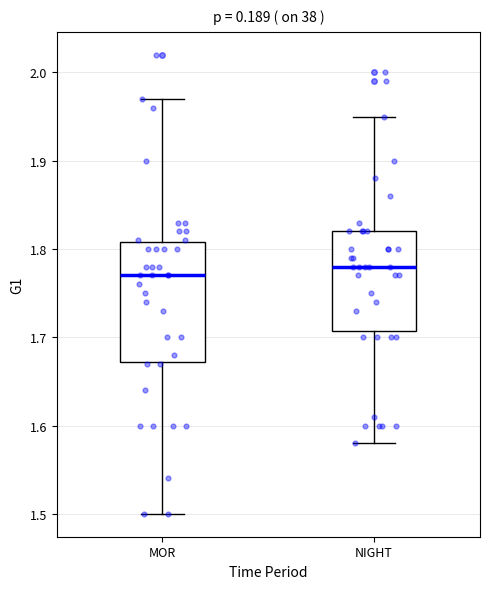

Where does the lower whisker of the box for MOR end on the y-axis? The values are not printed on the chart, so give them approximately, as read against the axis.

1.50